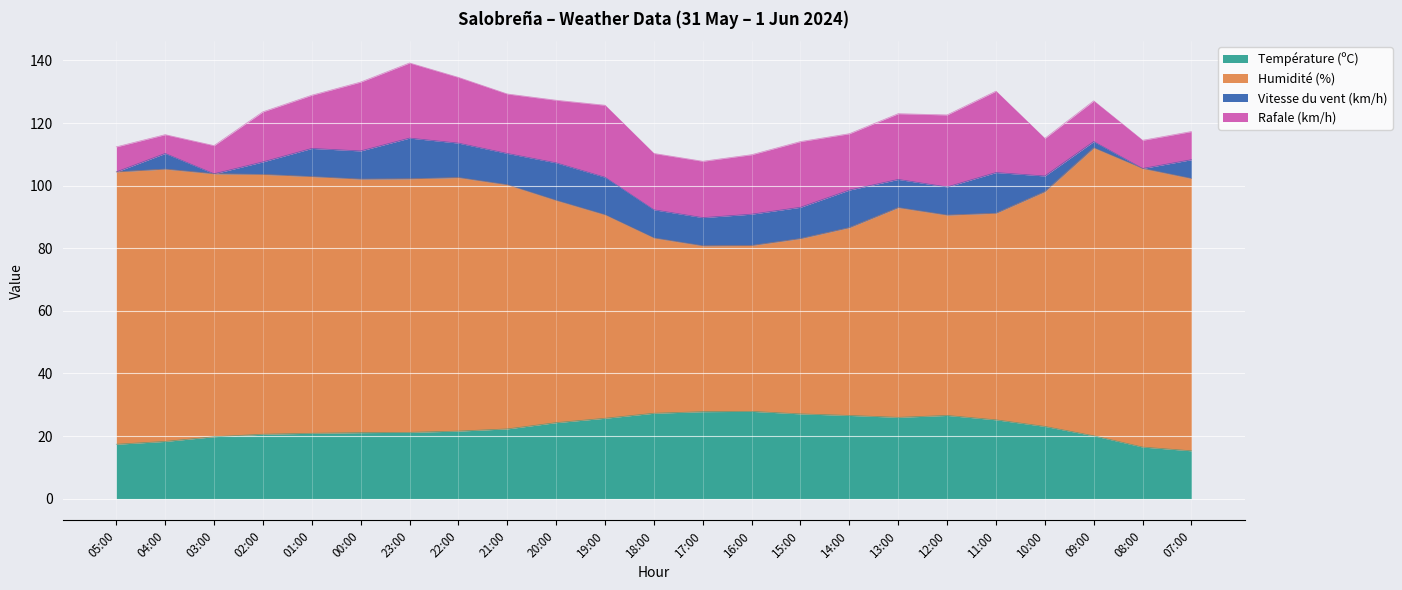

True or false: Température (ºC) has a value of 27.8 at 17:00.

True